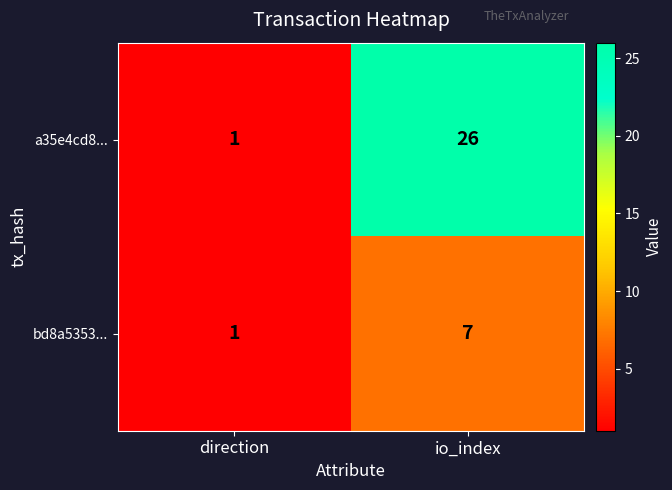

Is it true that bd8a5353... equals 4 at io_index?

False